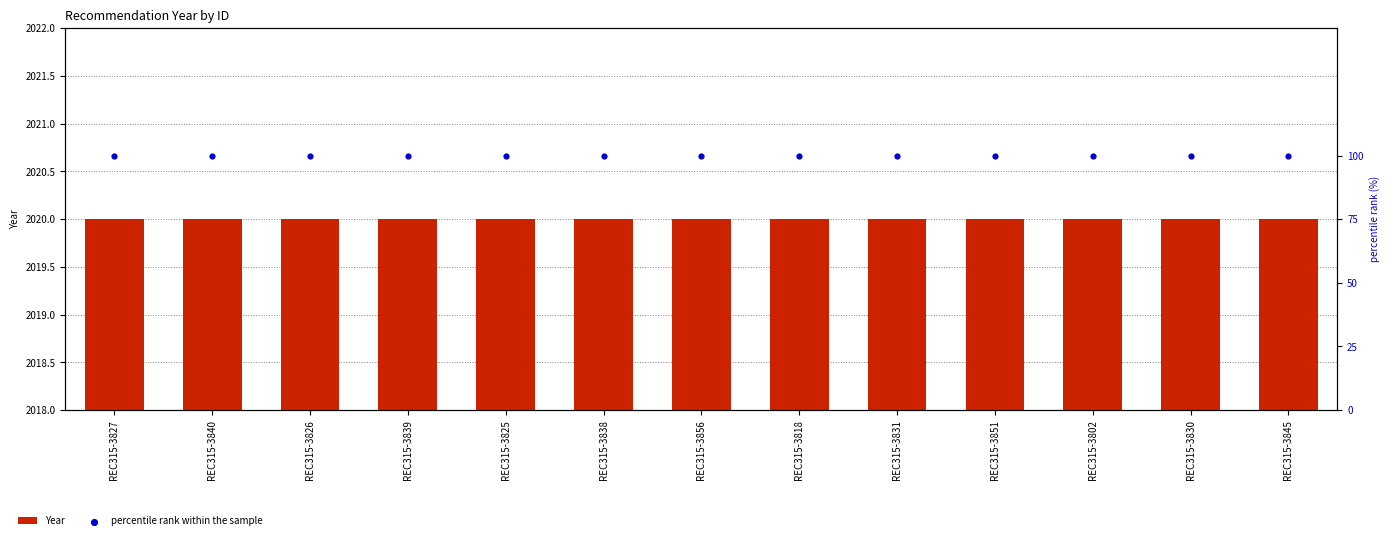

What are all the series names shown in the legend?

Year, percentile rank within the sample